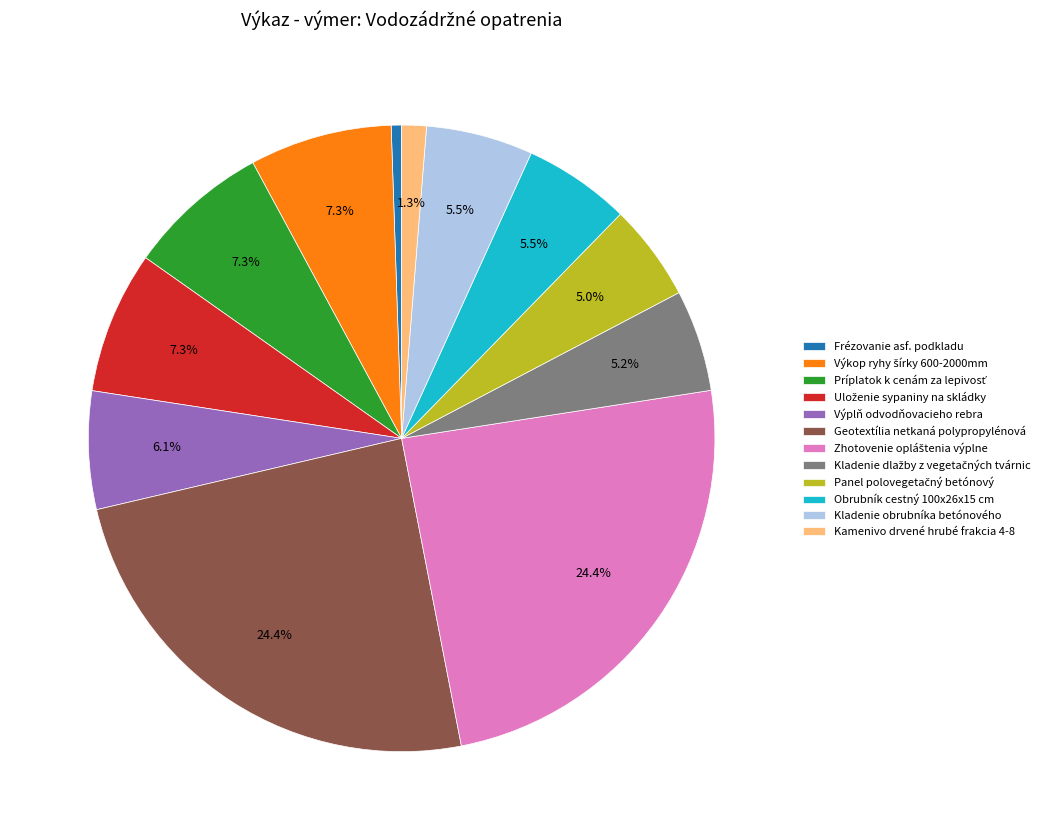

Count the number of slices in the pie.

12